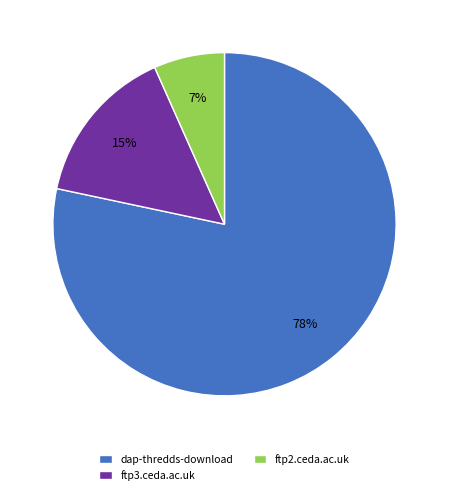

Is the sum of dap-thredds-download and ftp3.ceda.ac.uk greater than half?

Yes